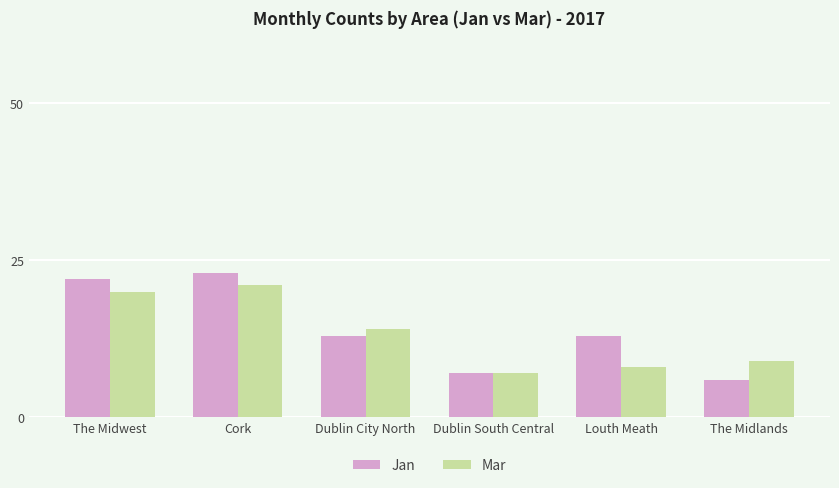

Which label corresponds to the smallest value in the chart?

The Midlands